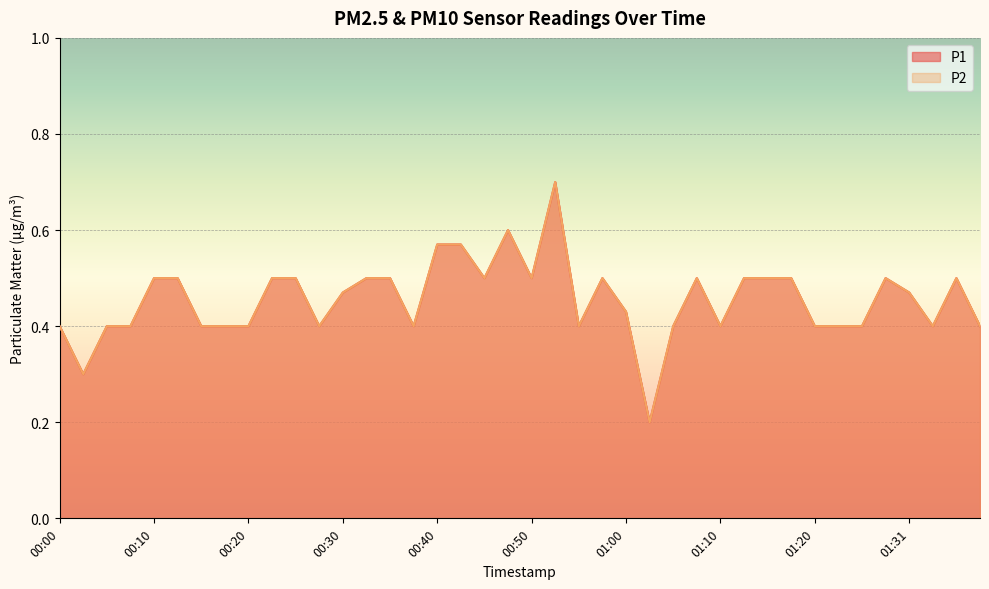

Reading left to right, list all the values displayed in this chart.

P1: 00:00=0.4	00:03=0.3	00:05=0.4	00:08=0.4	00:10=0.5	00:12=0.5	00:15=0.4	00:17=0.4	00:20=0.4	00:22=0.5	00:25=0.5	00:27=0.4	00:30=0.5	00:32=0.5	00:35=0.5	00:37=0.4	00:40=0.6	00:42=0.6	00:45=0.5	00:47=0.6	00:50=0.5	00:53=0.7	00:55=0.4	00:58=0.5	01:00=0.4	01:03=0.2	01:05=0.4	01:08=0.5	01:10=0.4	01:13=0.5	01:15=0.5	01:18=0.5	01:20=0.4	01:23=0.4	01:26=0.4	01:29=0.5	01:31=0.5	01:34=0.4	01:37=0.5	01:40=0.4
P2: 00:00=0.4	00:03=0.3	00:05=0.4	00:08=0.4	00:10=0.5	00:12=0.5	00:15=0.4	00:17=0.4	00:20=0.4	00:22=0.5	00:25=0.5	00:27=0.4	00:30=0.5	00:32=0.5	00:35=0.5	00:37=0.4	00:40=0.6	00:42=0.6	00:45=0.5	00:47=0.6	00:50=0.5	00:53=0.7	00:55=0.4	00:58=0.5	01:00=0.4	01:03=0.2	01:05=0.4	01:08=0.5	01:10=0.4	01:13=0.5	01:15=0.5	01:18=0.5	01:20=0.4	01:23=0.4	01:26=0.4	01:29=0.5	01:31=0.5	01:34=0.4	01:37=0.5	01:40=0.4